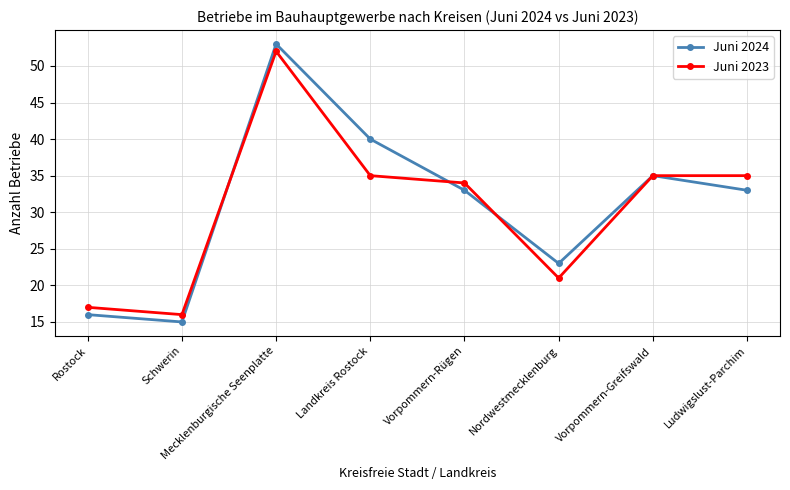

What is the maximum value for Juni 2024?

53